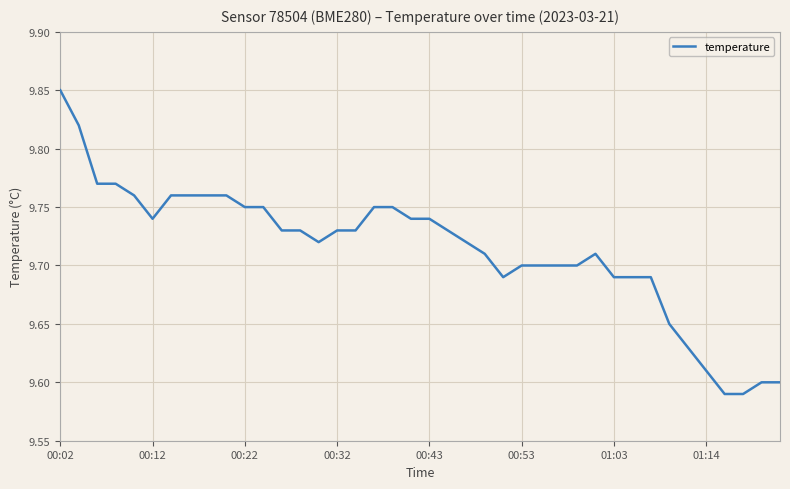

True or false: the data has more than 0 interior local peaks.

True